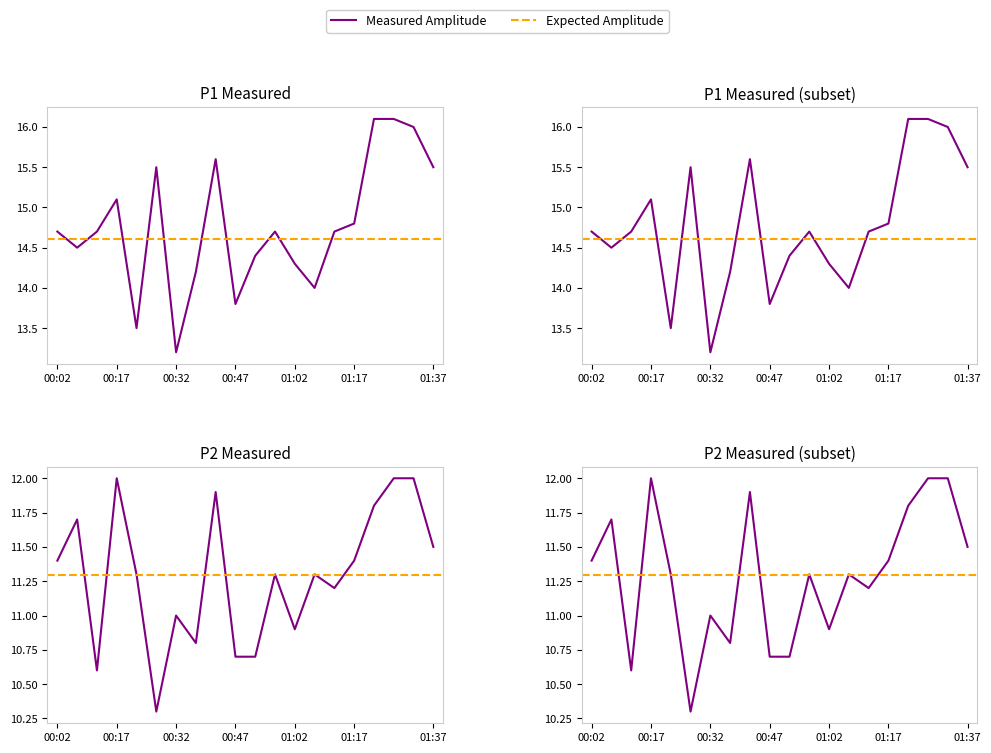

At which label is P2 closest to 11?

00:32